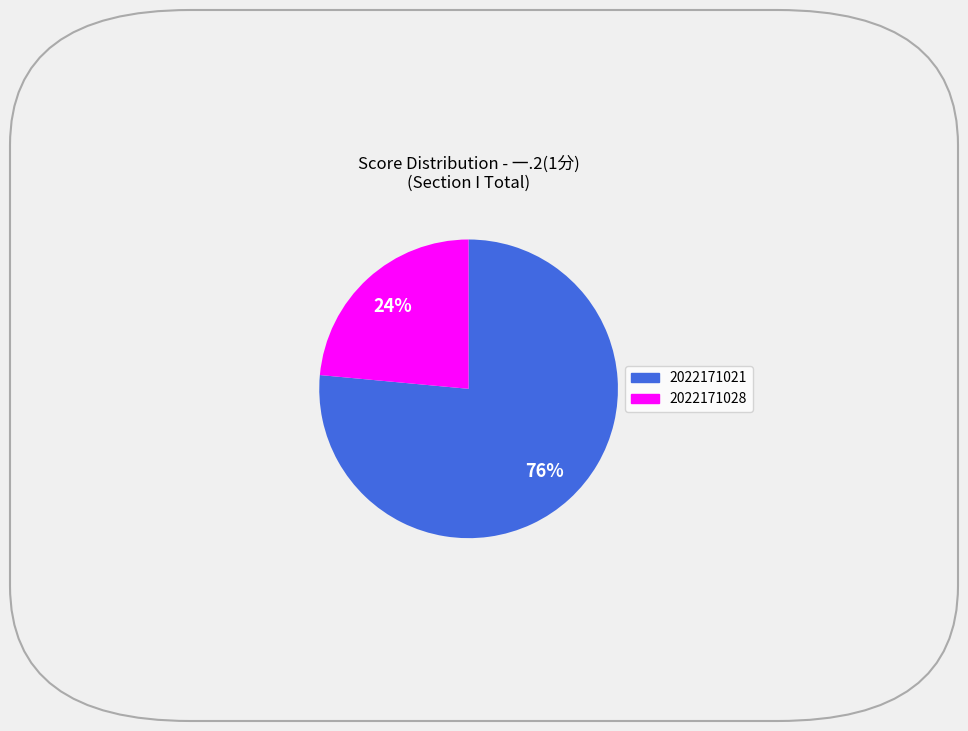

Is there any slice that represents more than half of the pie?

Yes